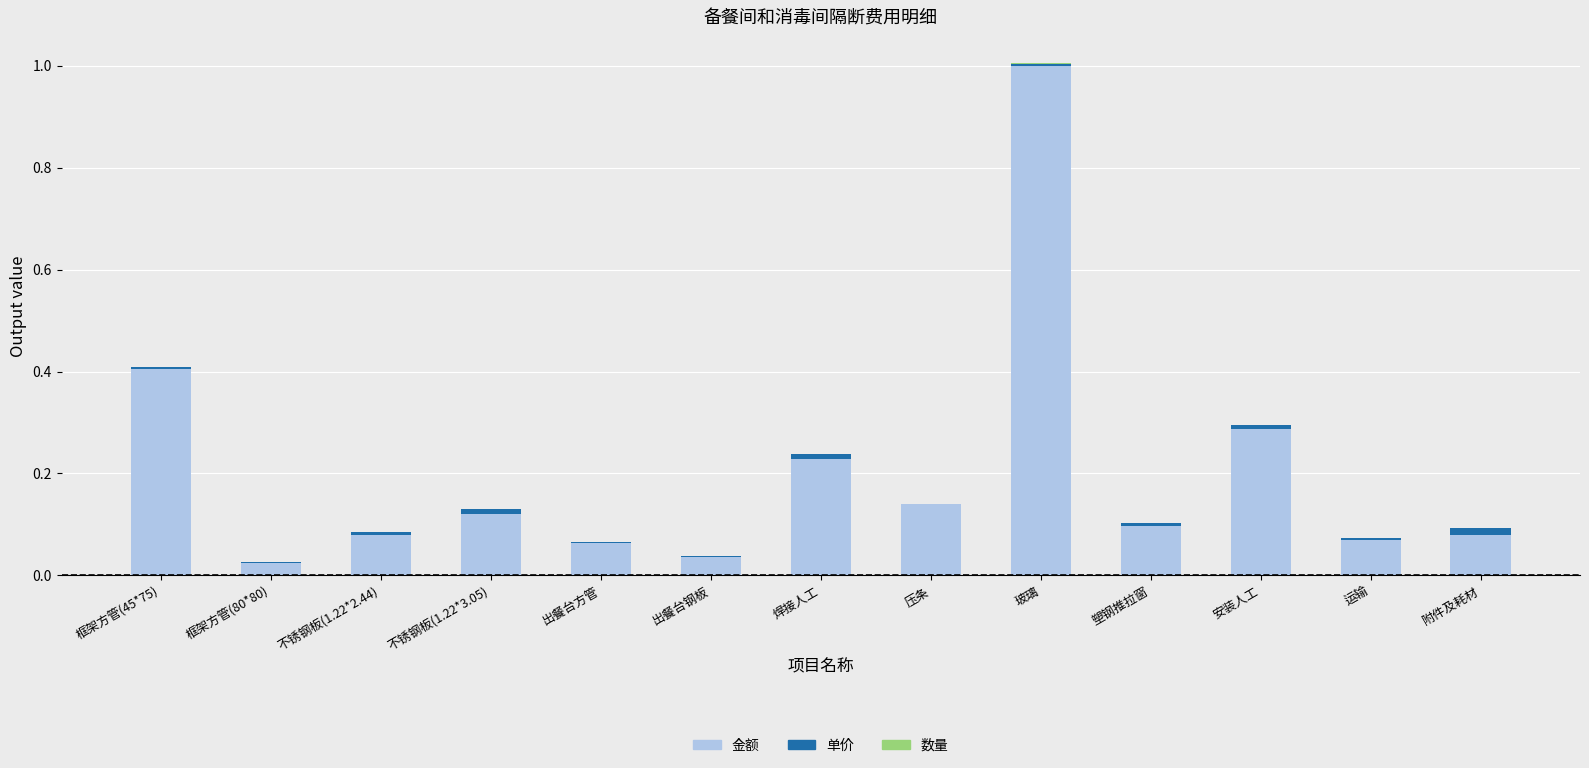

At which category is the sum across all series the highest?

玻璃